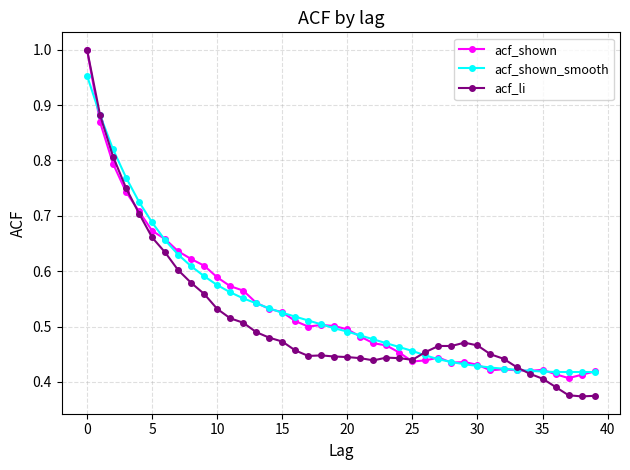

True or false: acf_li has more than 2 points higher than both neighbors.

True